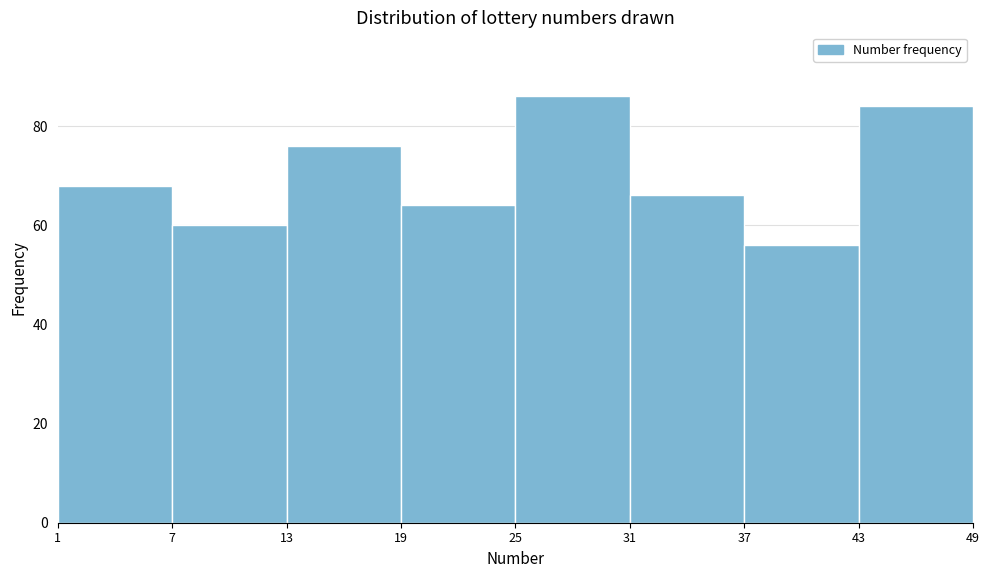

How tall is the bar that spans 25 to 31 on the x-axis? The values are not printed on the chart, so give them approximately, as read against the axis.

86